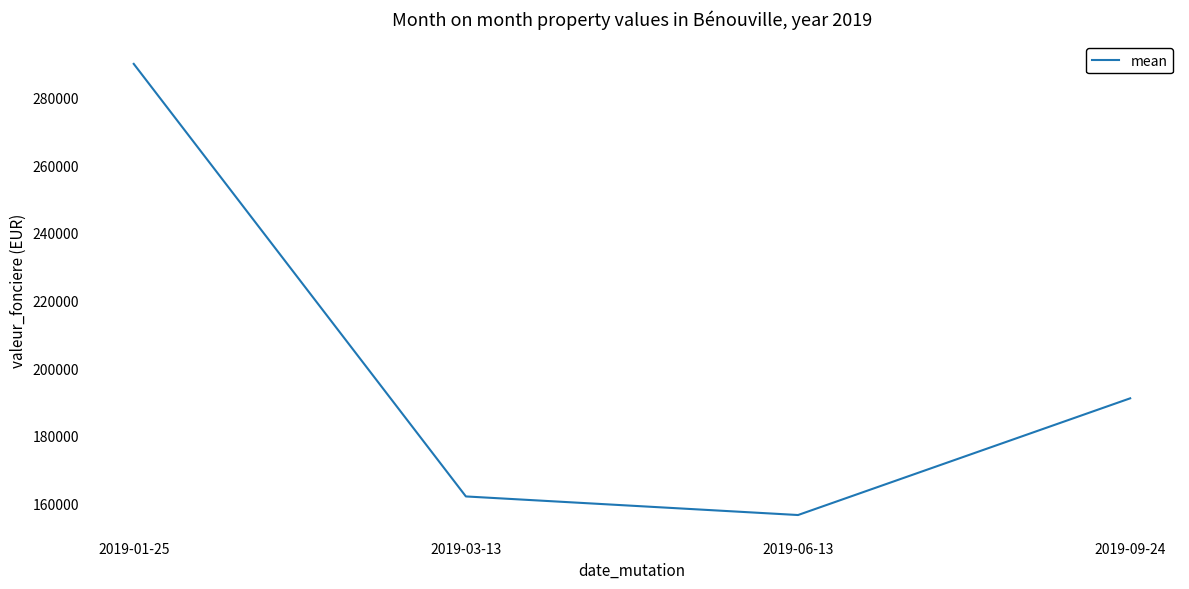

At which label is the value closest to 223250?

2019-09-24